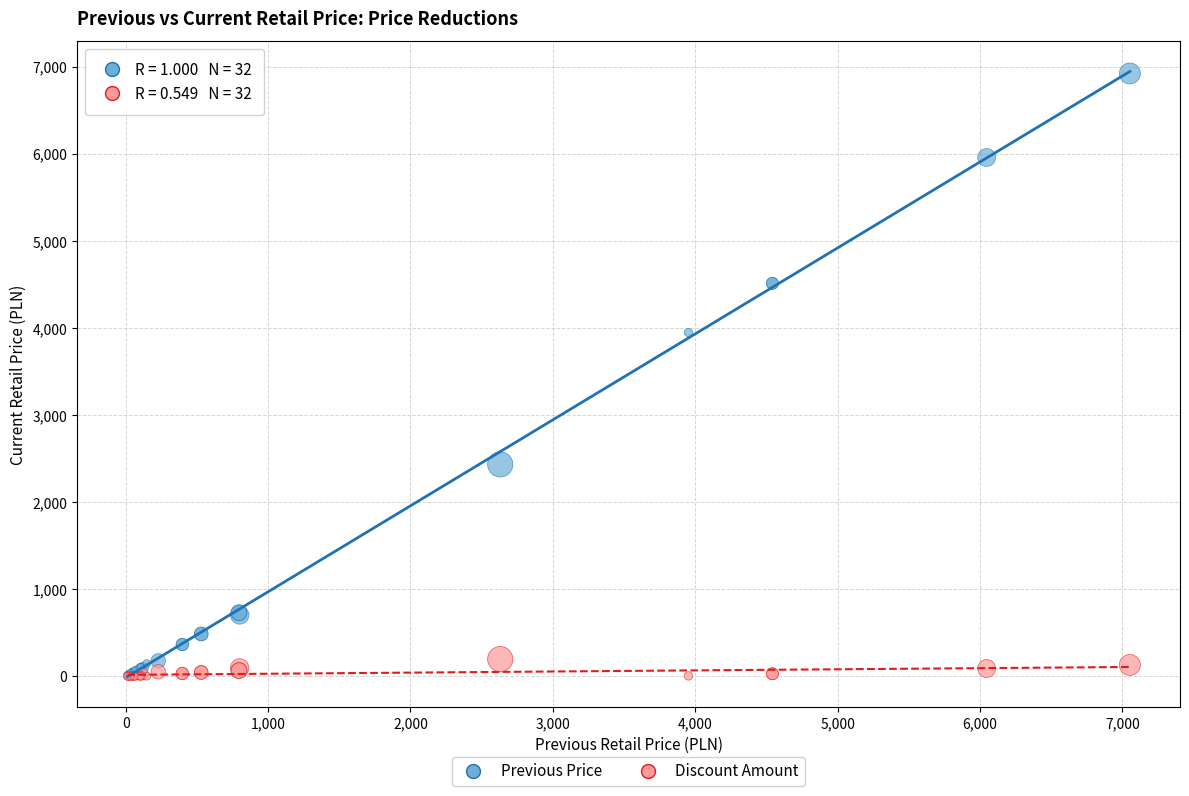

Across all series, what Y value is closest to 3460?

3947.2